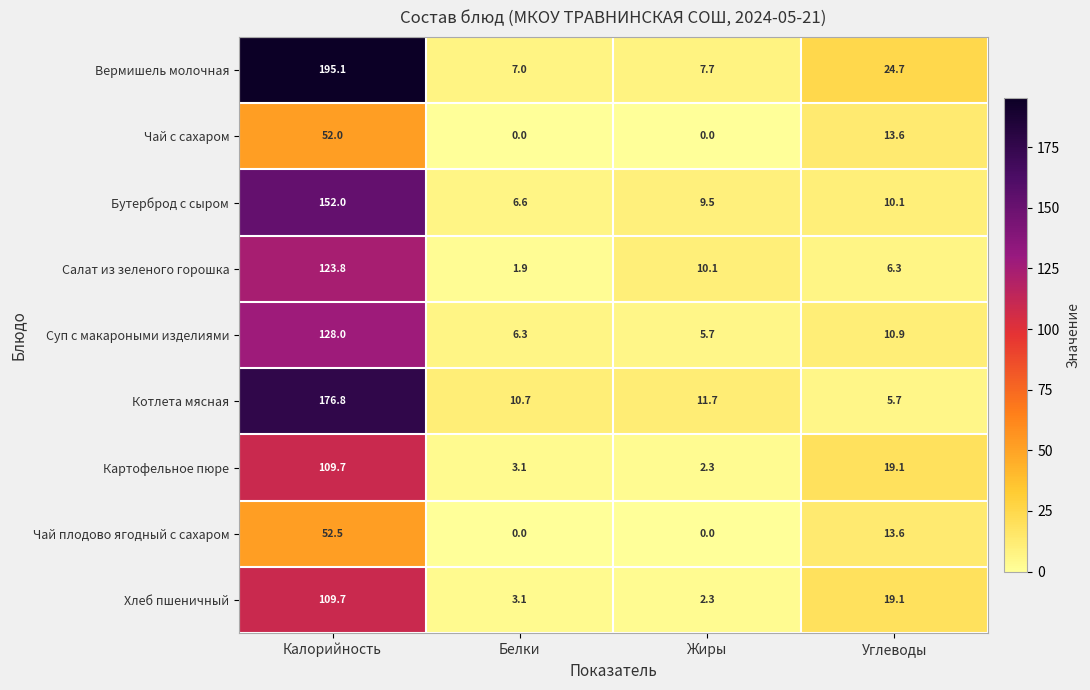

Which series has the widest spread of values?

Вермишель молочная